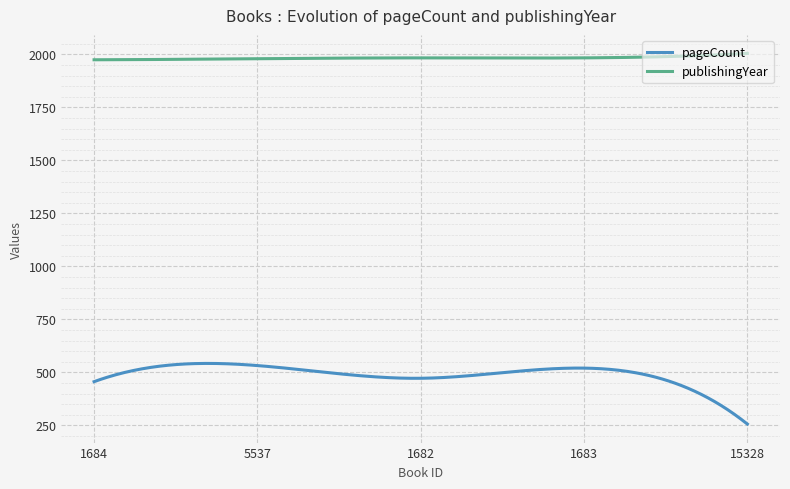

Which series has the largest range (max minus min)?

pageCount